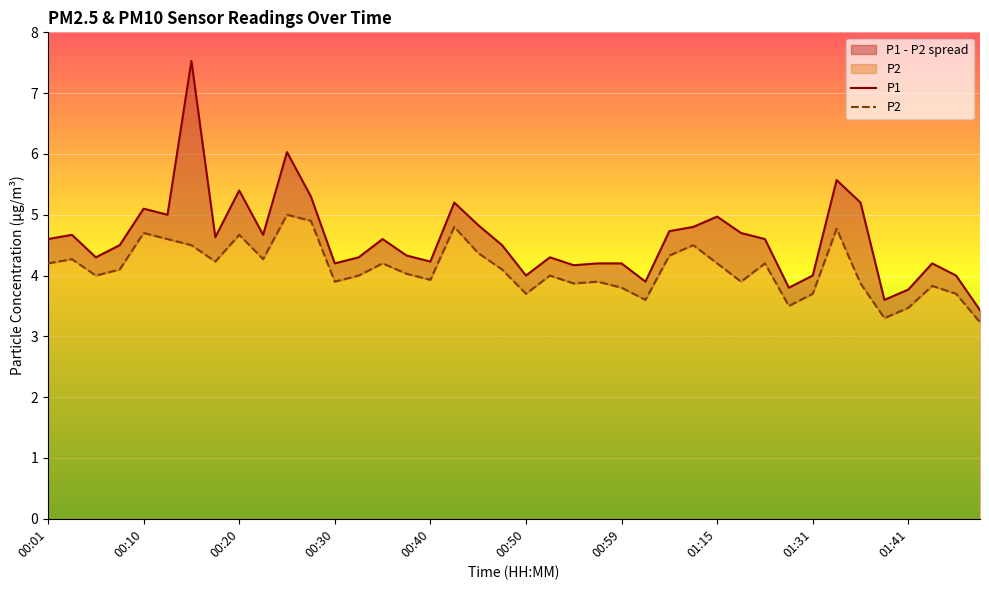

Reading left to right, what are all the values shown in this chart?

P1: 4.6	4.7	4.3	4.5	5.1	5.0	7.5	4.6	5.4	4.7	6.0	5.3	4.2	4.3	4.6	4.3	4.2	5.2	4.8	4.5	4.0	4.3	4.2	4.2	4.2	3.9	4.7	4.8	5.0	4.7	4.6	3.8	4.0	5.6	5.2	3.6	3.8	4.2	4.0	3.4
P2: 4.2	4.3	4.0	4.1	4.7	4.6	4.5	4.2	4.7	4.3	5.0	4.9	3.9	4.0	4.2	4.0	3.9	4.8	4.4	4.1	3.7	4.0	3.9	3.9	3.8	3.6	4.3	4.5	4.2	3.9	4.2	3.5	3.7	4.8	3.9	3.3	3.5	3.8	3.7	3.2